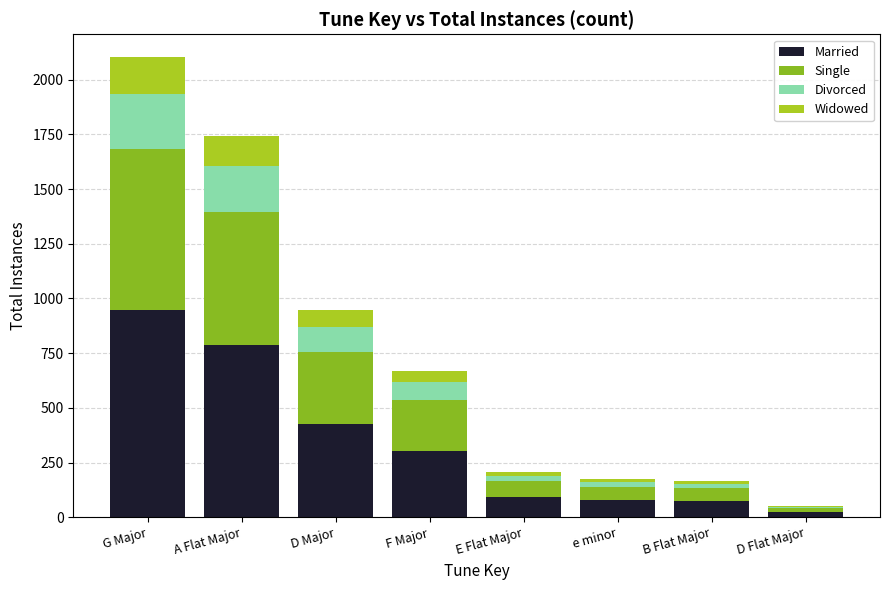

How many categories are shown in the chart?

8